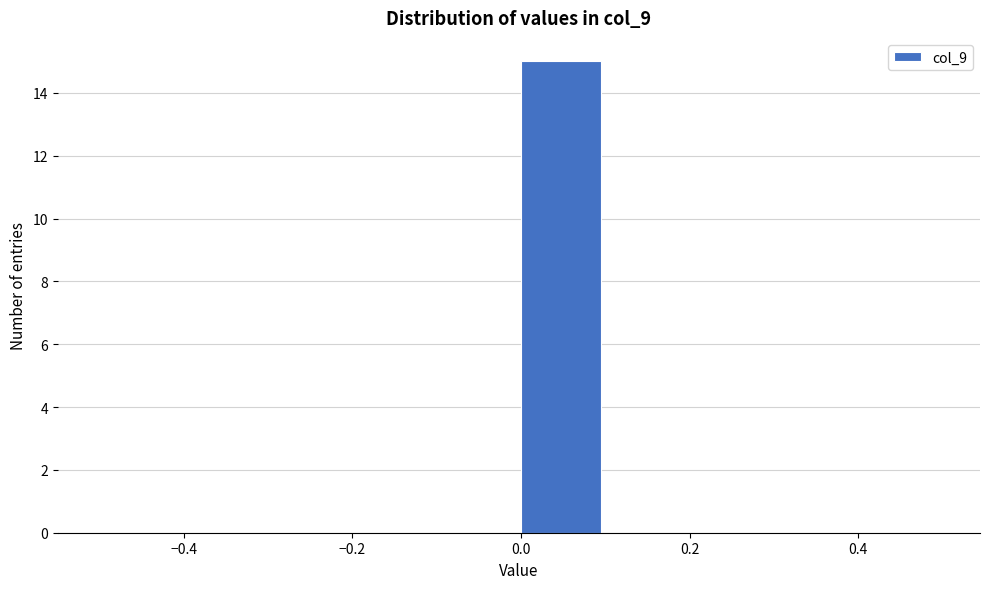

What is the height of the bar covering 0.0 to 0.1 on the x-axis? The values are not printed on the chart, so give them approximately, as read against the axis.

15